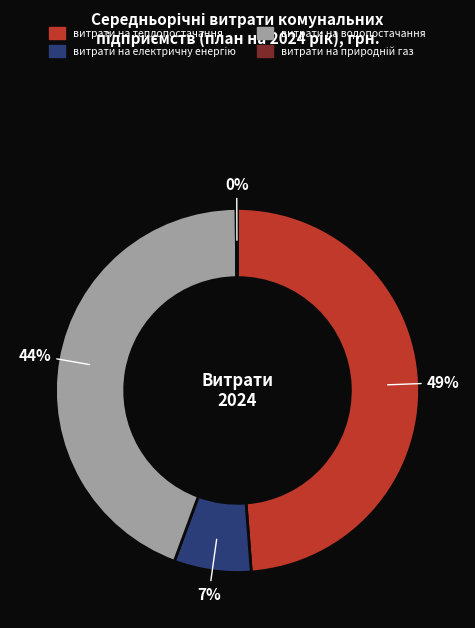

Does any single category account for the majority?

No